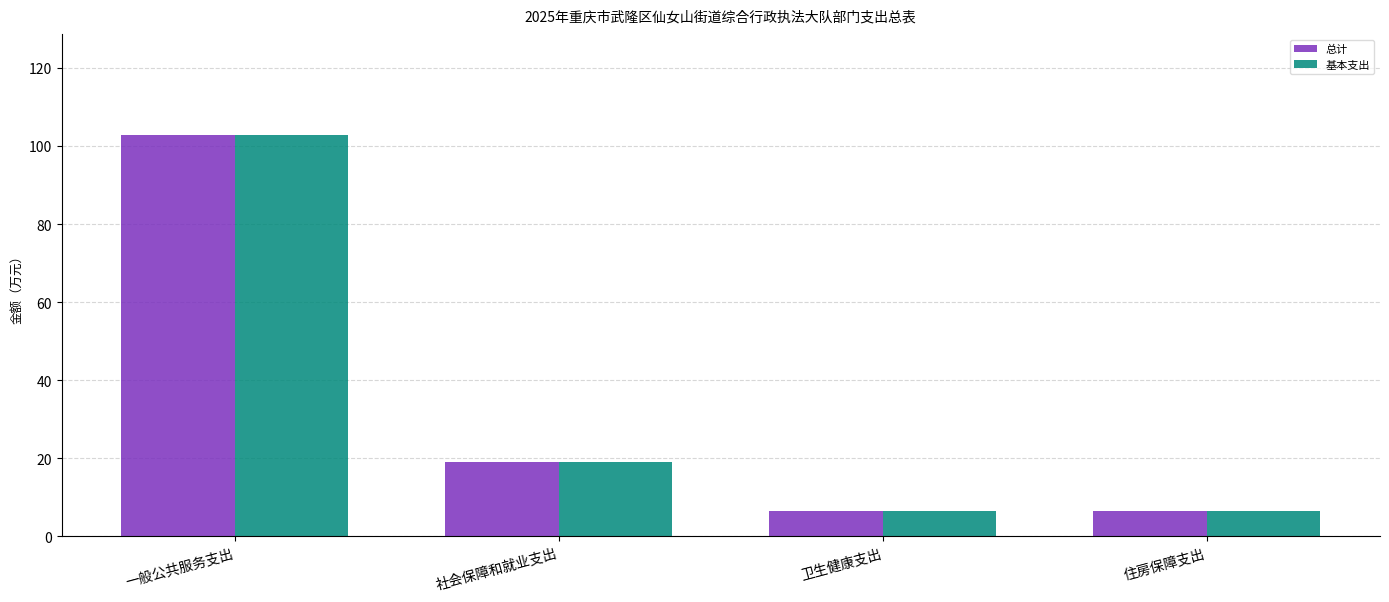

Which category has the highest value in the 总计 series?

一般公共服务支出